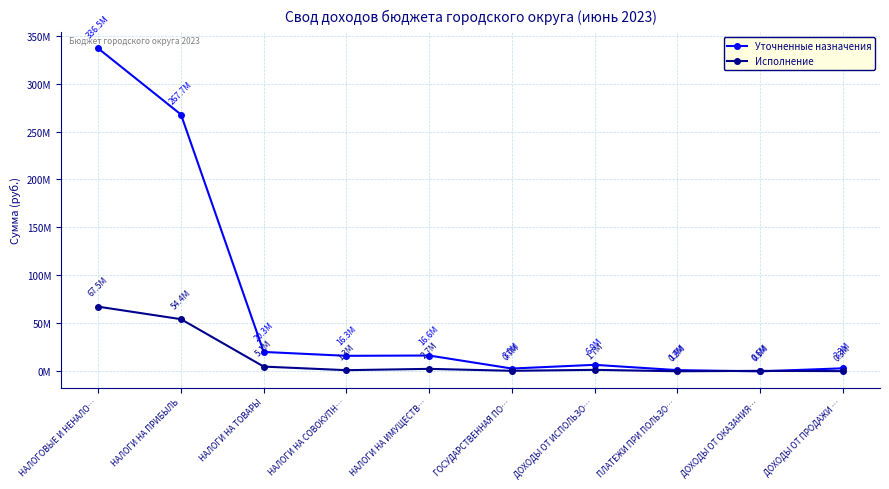

What is the spread (max minus min) of values at НАЛОГОВЫЕ И НЕНАЛО…?

269053253.5